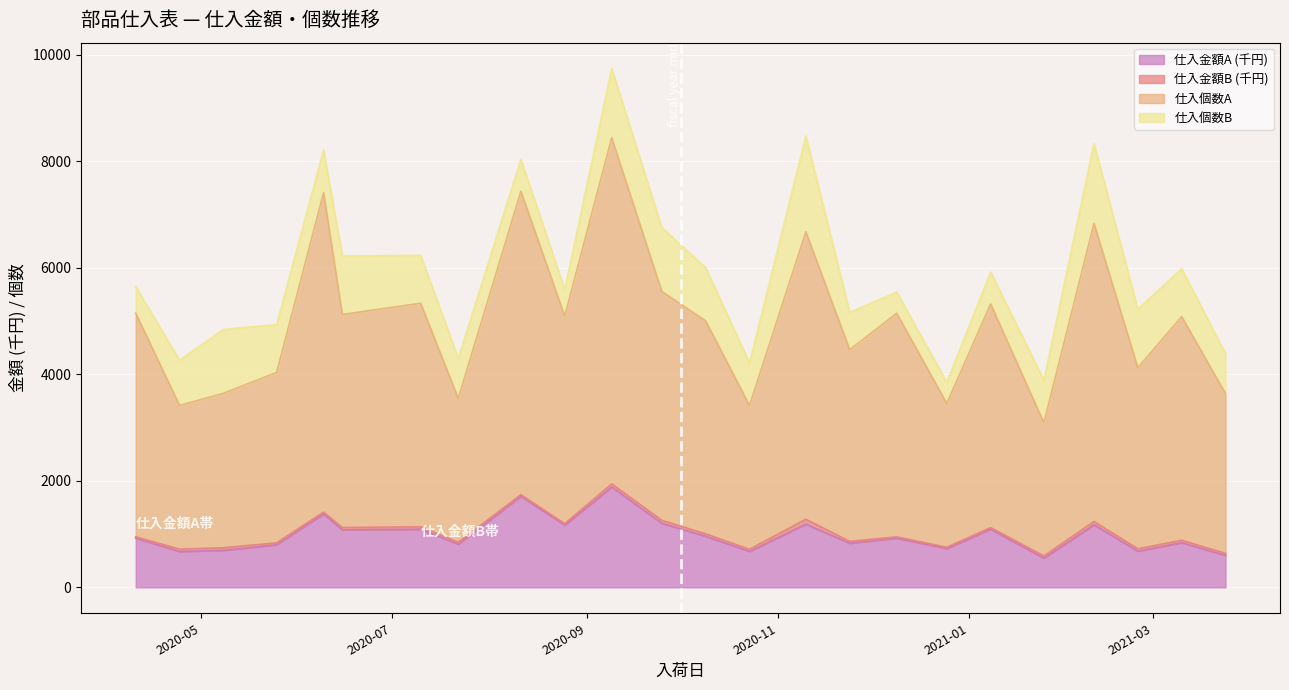

What is the highest value of the 仕入金額A (千円) series?

1885.0